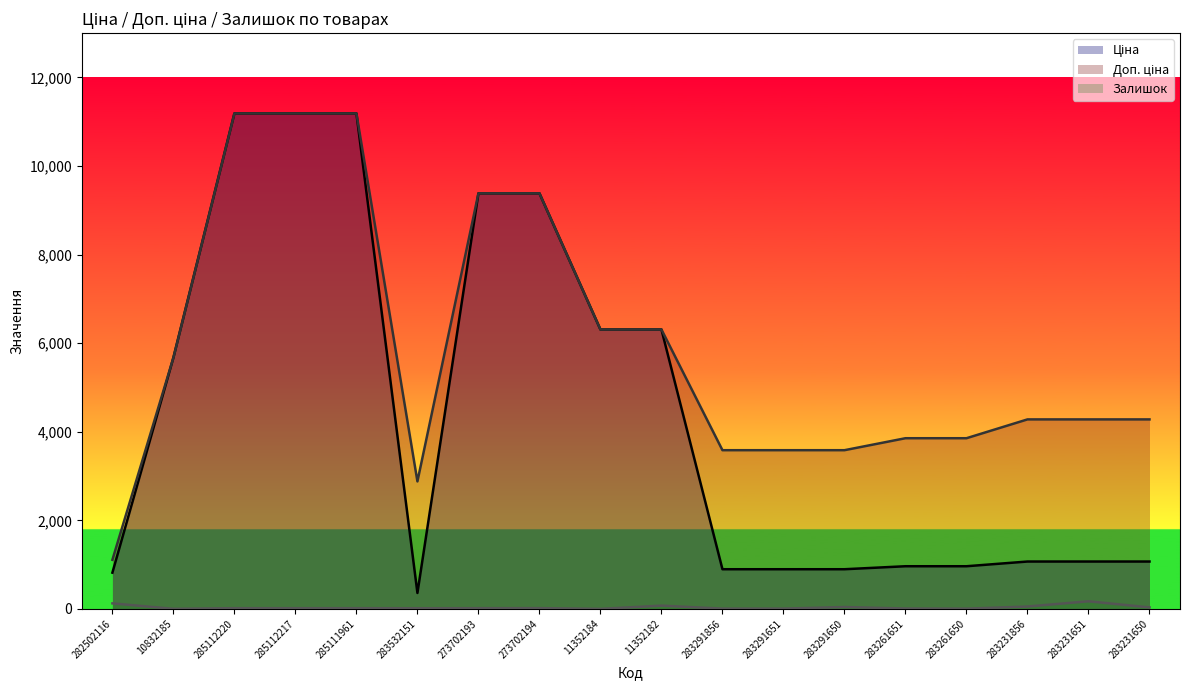

List the series in order of their peak value, lowest first.

Залишок, Ціна, Доп. ціна